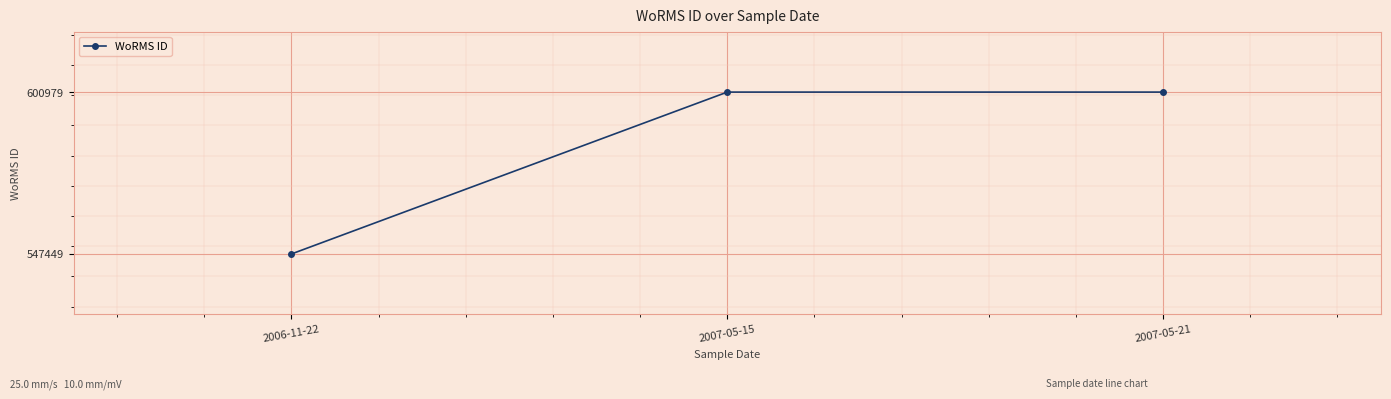

What is the approximate value at 2006-11-22?

547449